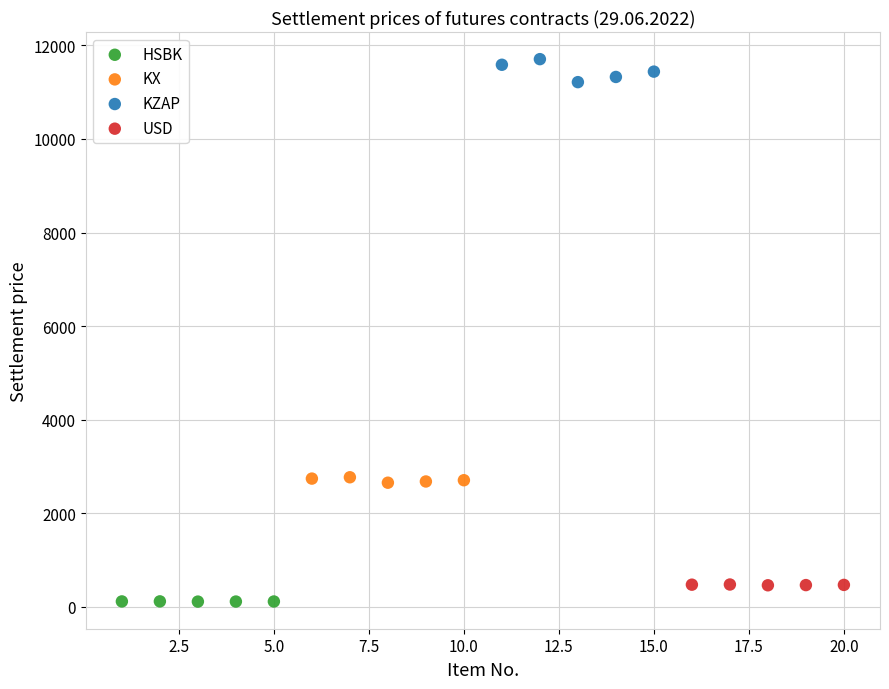

Which series reaches the maximum Y coordinate?

KZAP